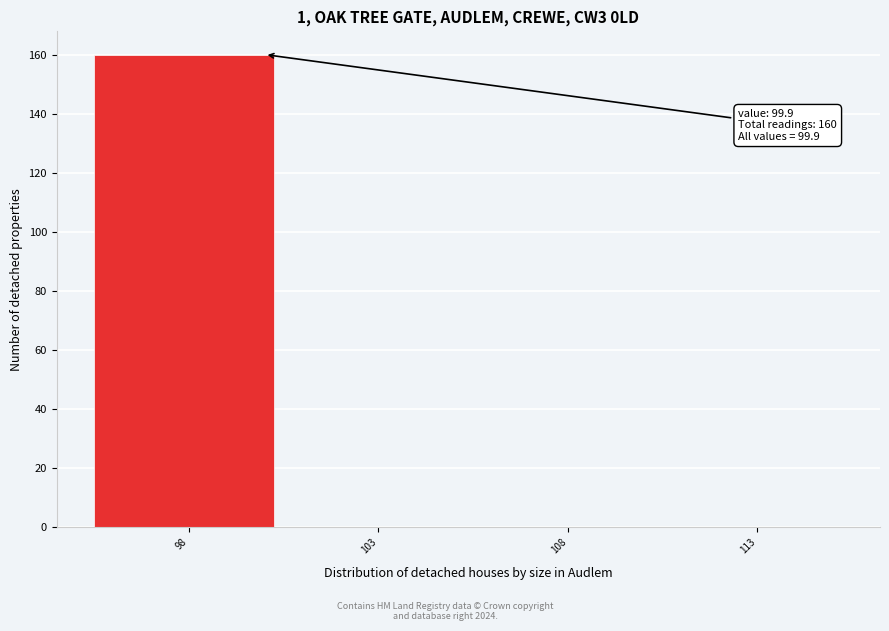

Reading right to left, transcribe all the data shown in this chart.

113=0	108=0	103=0	98=160